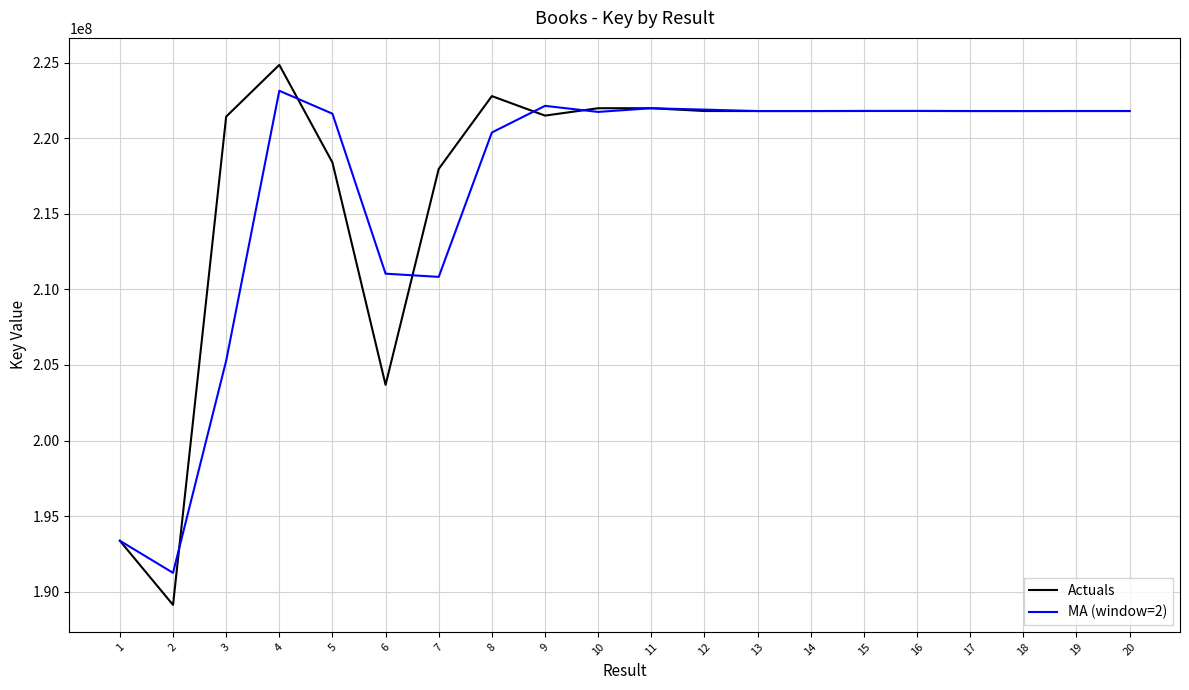

What is the difference between the highest and lowest values at 6?

7357810.0